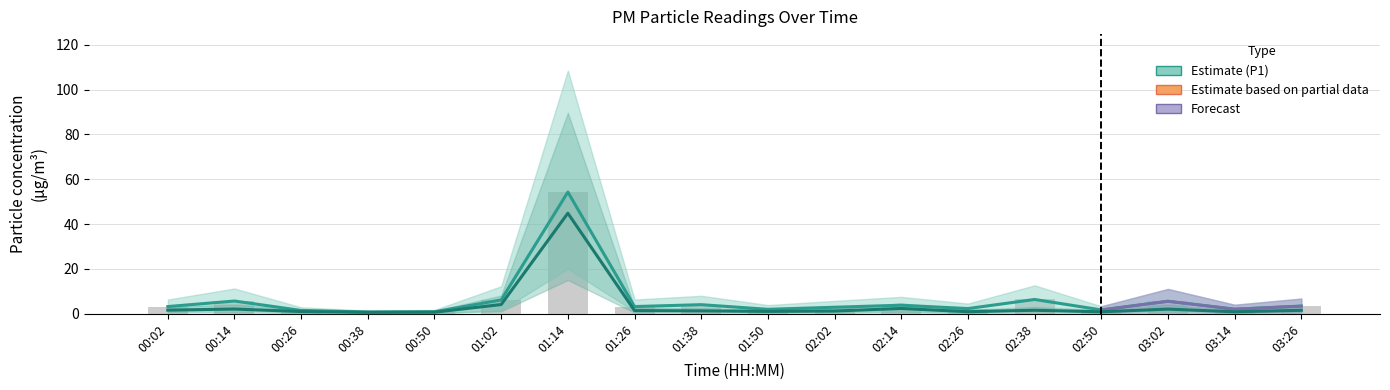

What is the label of the 2nd bar from the left?

00:14